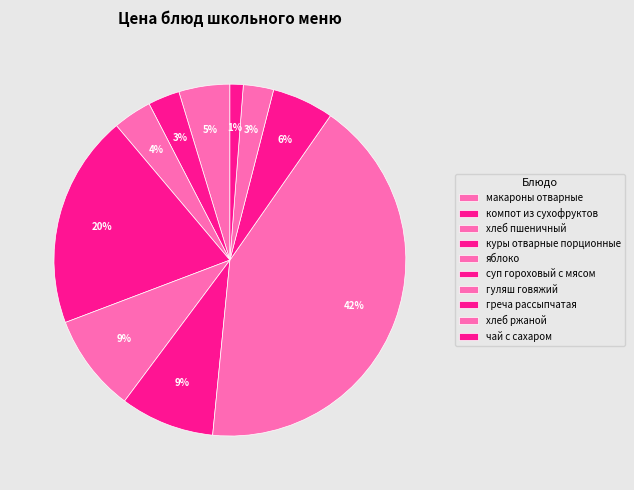

To the nearest percent, what is the combined percentage of хлеб пшеничный and куры отварные порционные?

23%